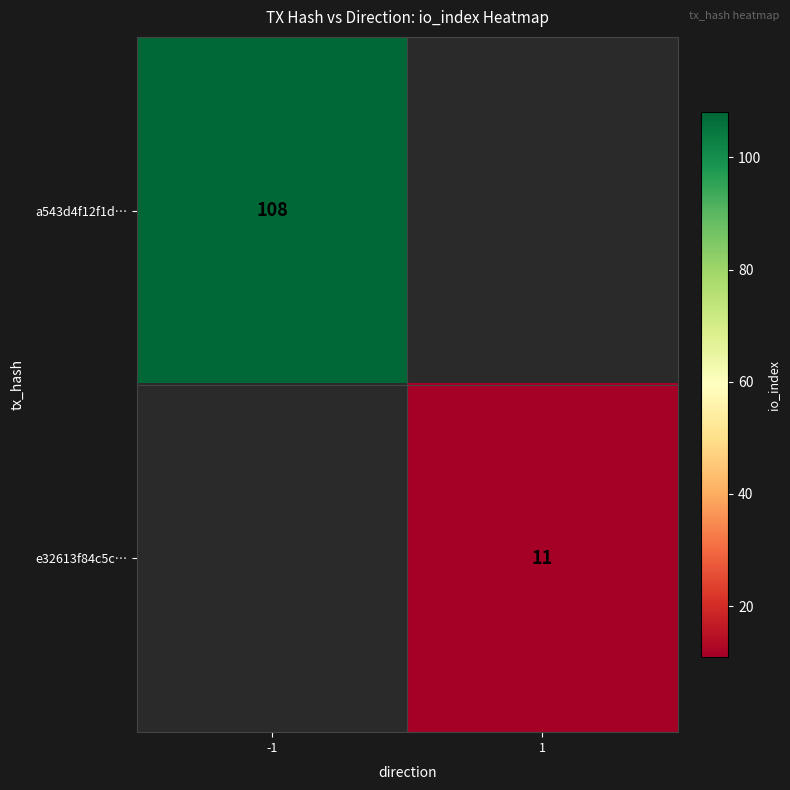

The value of e32613f84c5c… at 1 is 15. True or false?

False